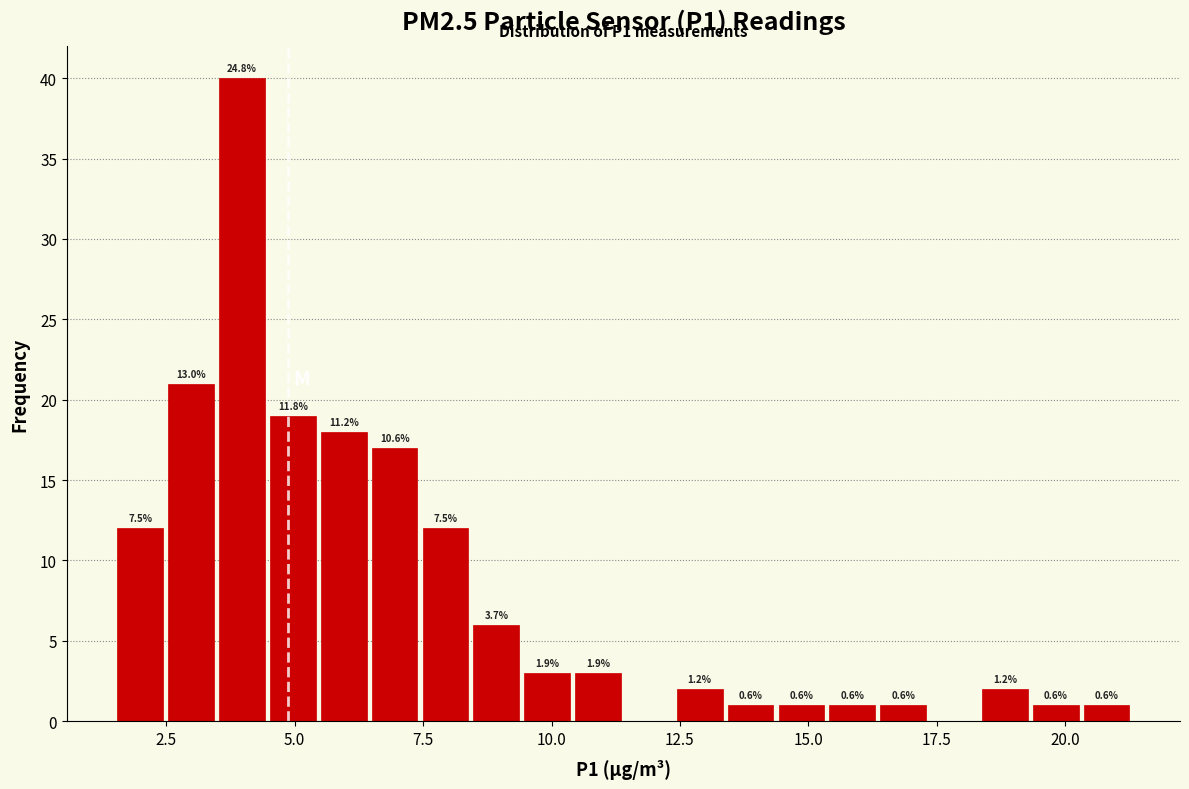

Around what value on the x-axis is the tallest bar? Give the approximate position of its centre, as read against the axis.

4.0